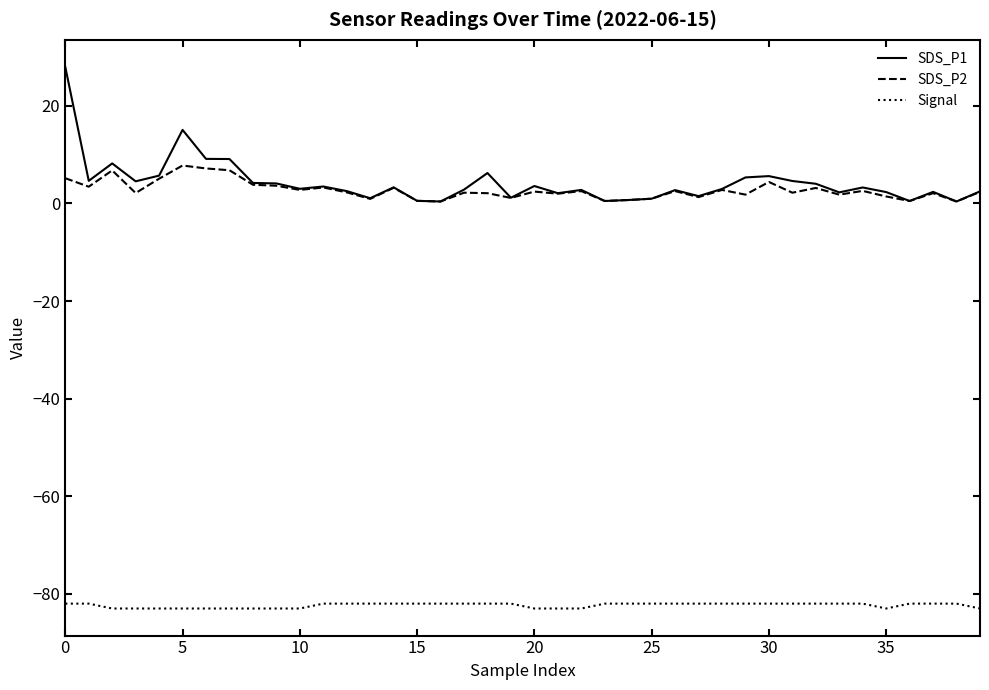

What is the minimum value shown in the chart?

-83.0